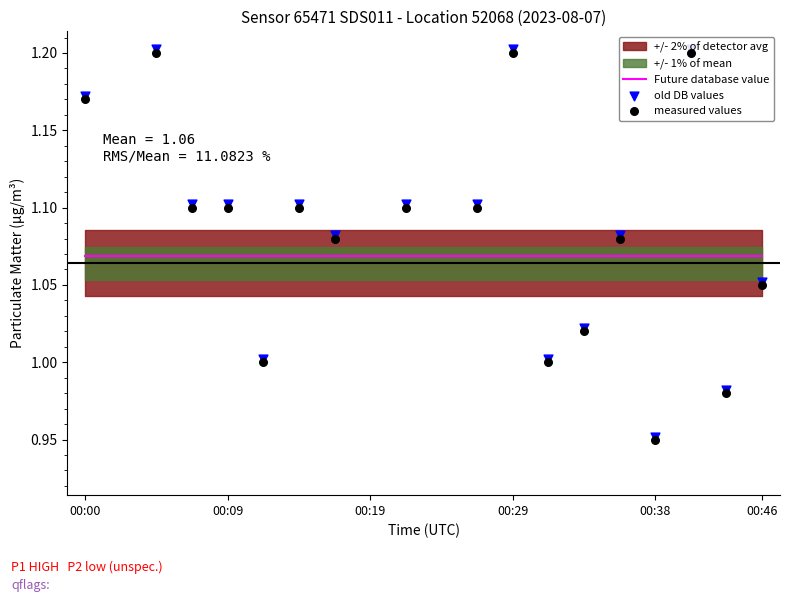

Which series reaches the minimum Y coordinate?

measured values